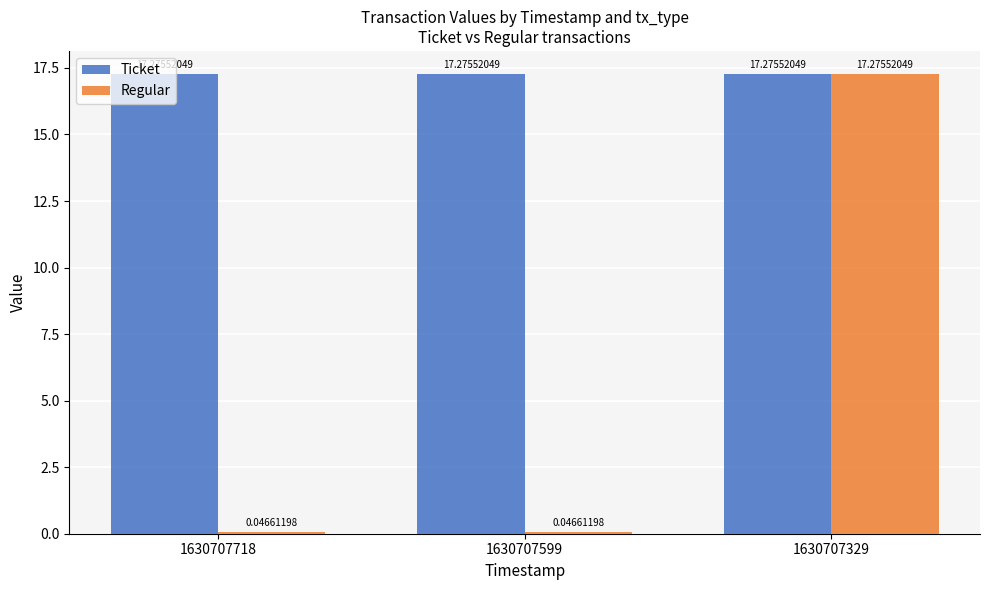

The value of Ticket at 1630707718 is 26.2. True or false?

False